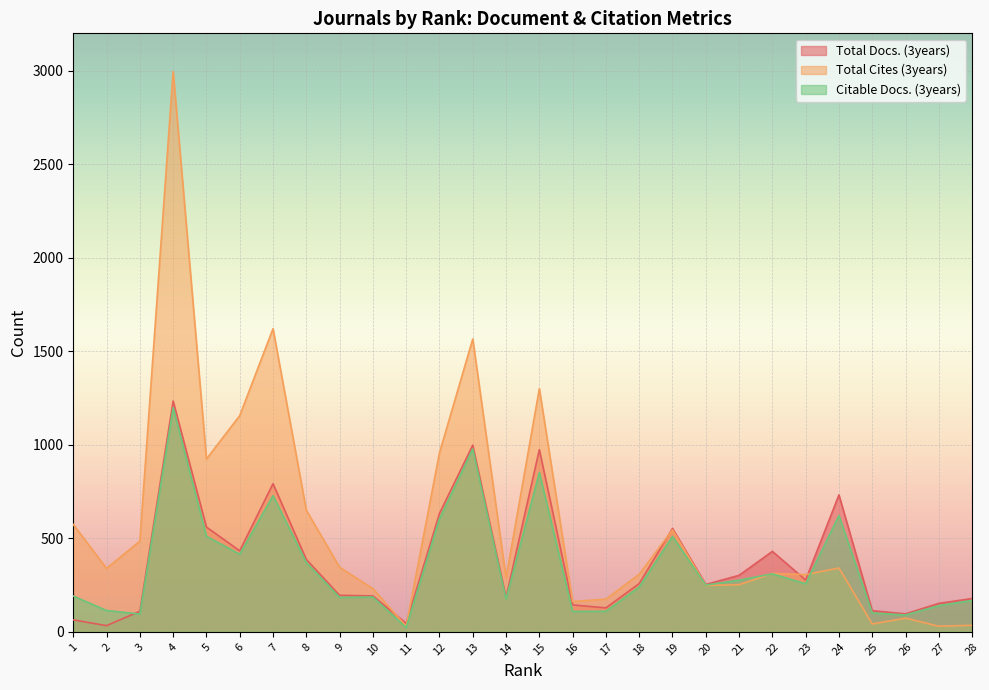

What is the difference between the maximum and minimum values in the Total Docs. (3years) series?

1201